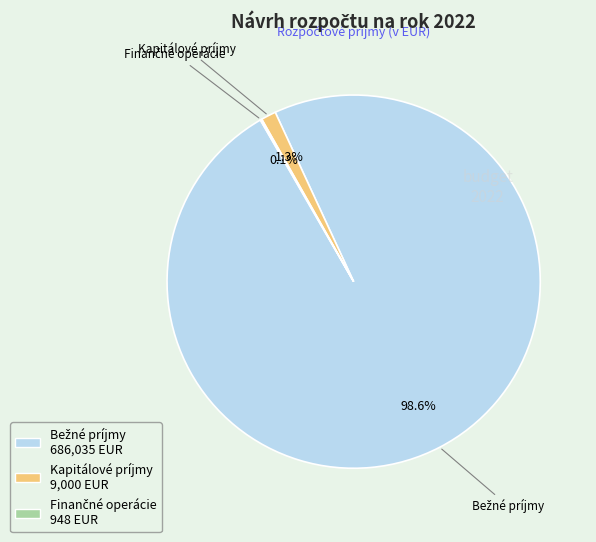

Is there a majority slice in this chart?

Yes